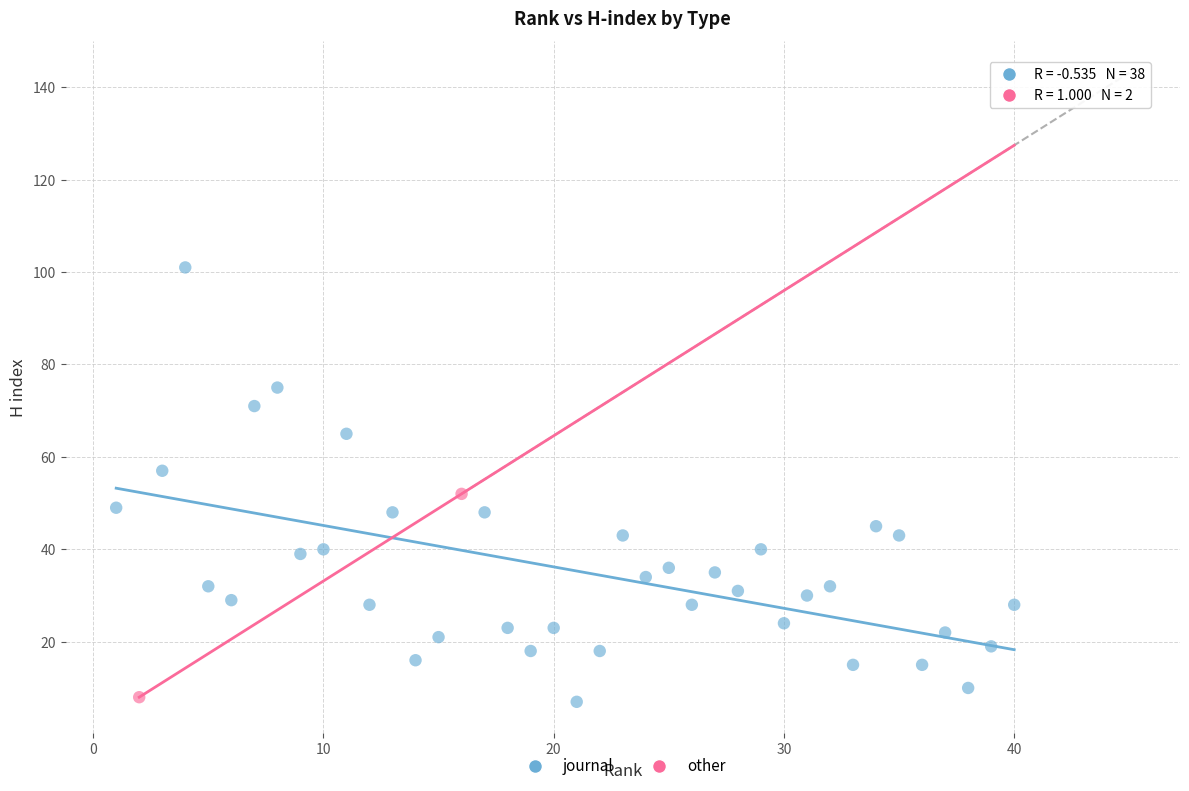

What are all the series names shown in the legend?

journal, other